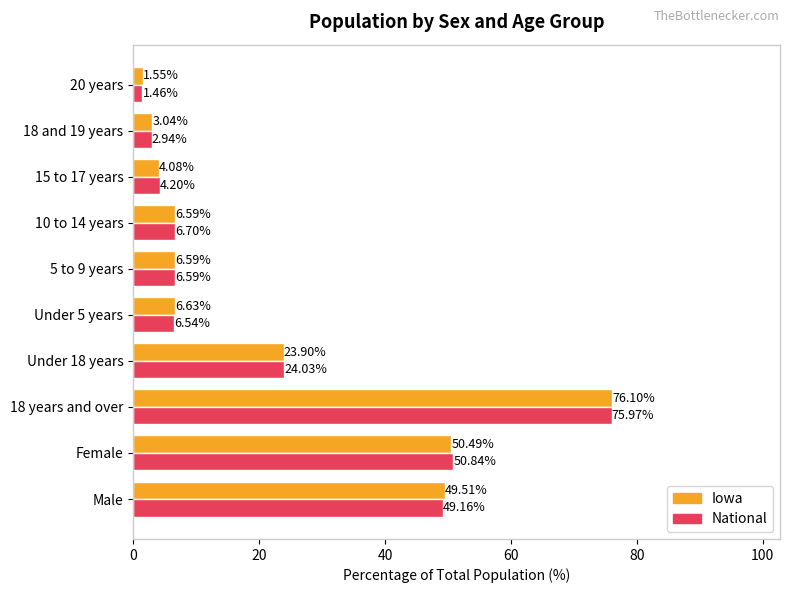

Which series has the largest total across all categories?

Iowa